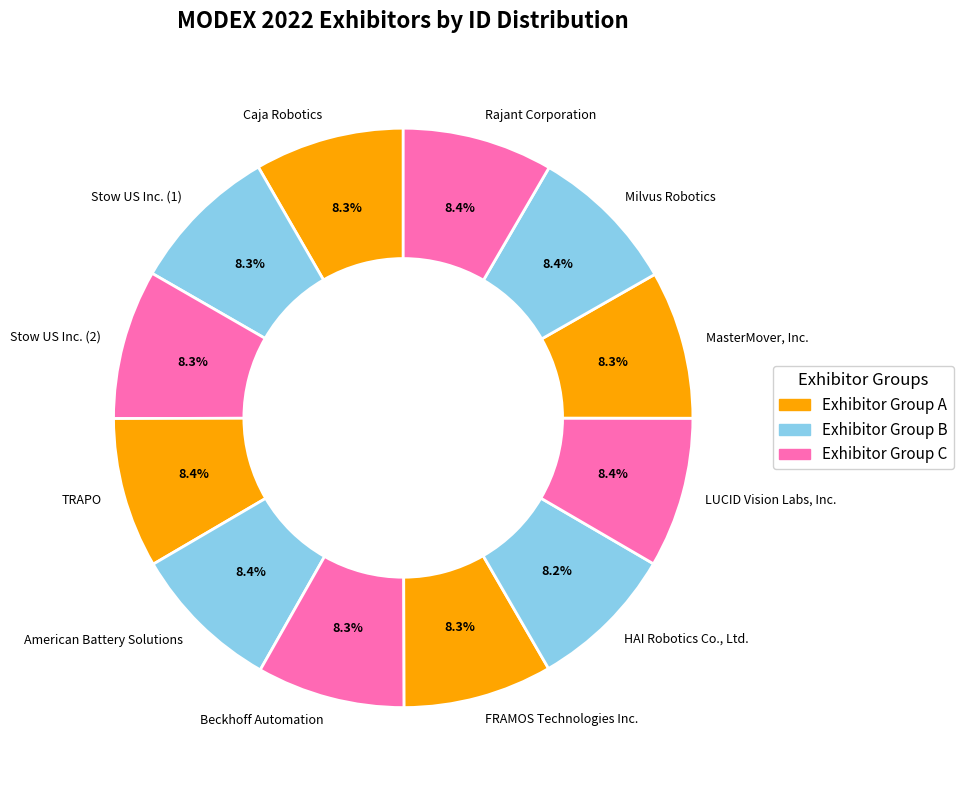

To the nearest percent, what is the combined percentage of TRAPO and Stow US Inc. (1)?

17%